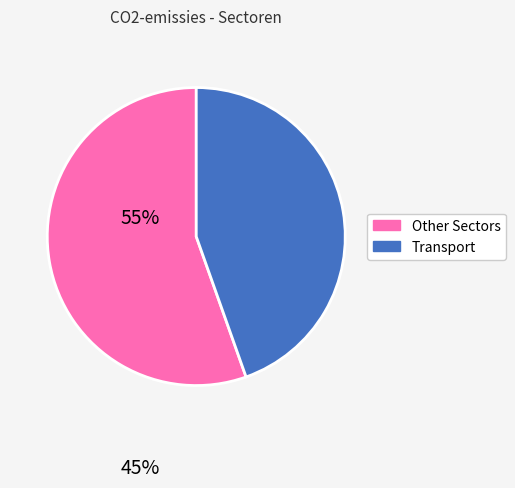

Is there any slice that represents more than half of the pie?

Yes